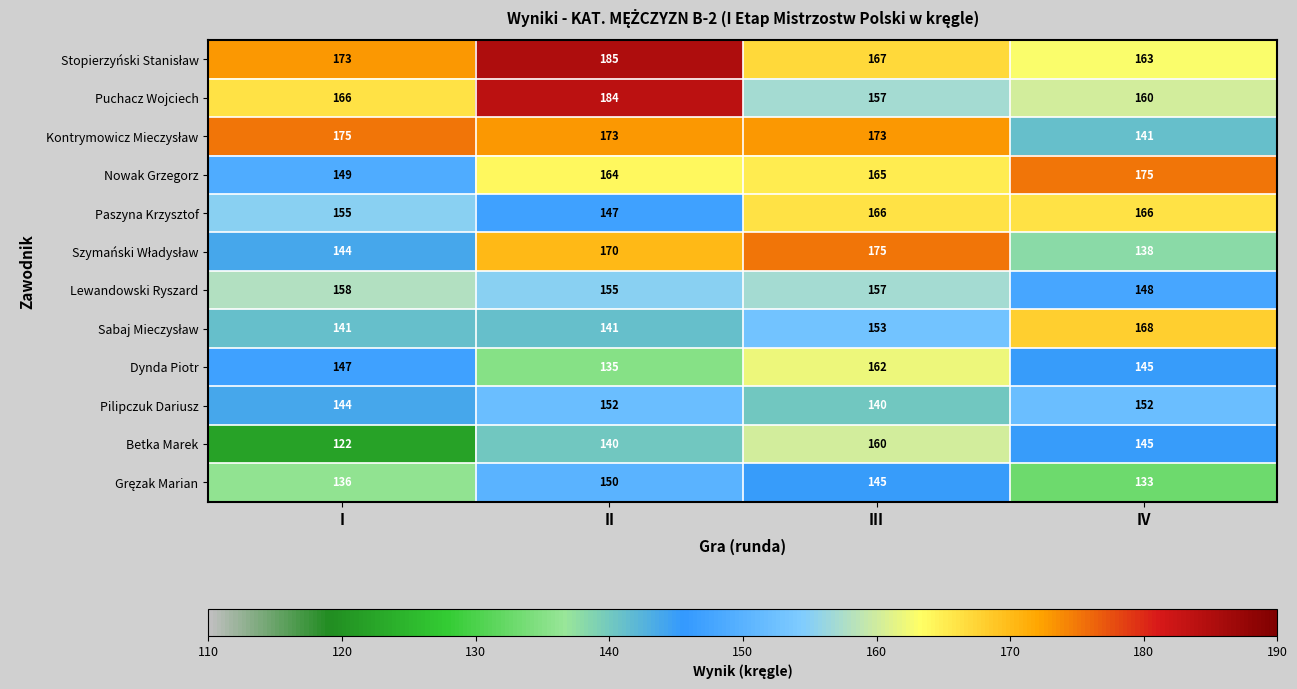

The Lewandowski Ryszard series shows 269 at III. True or false?

False